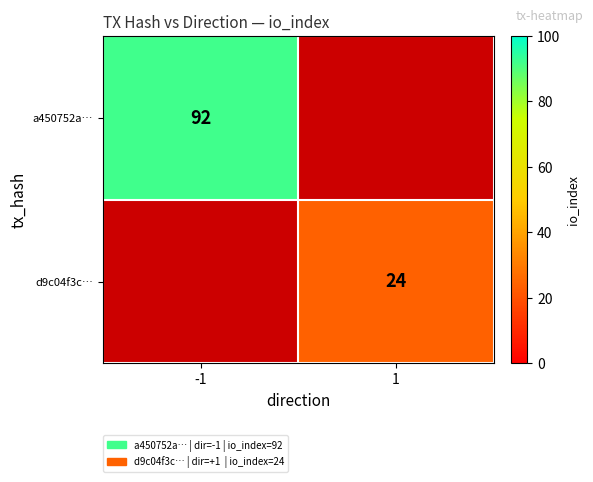

How many categories are shown in the chart?

2